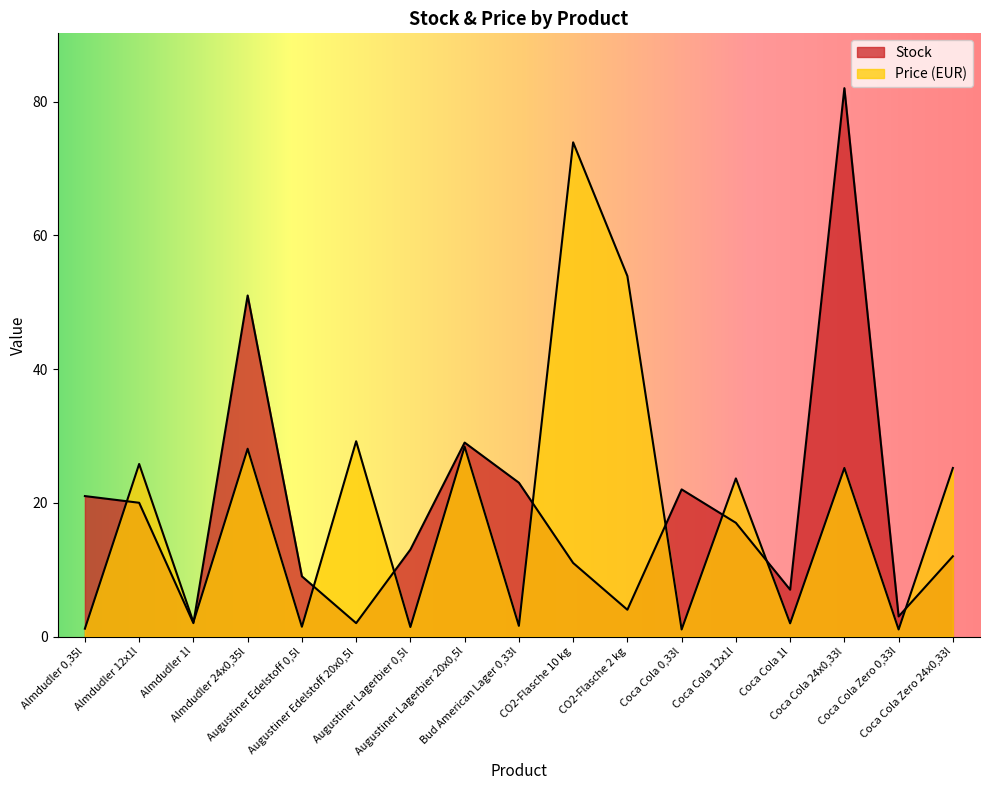

What is the sum of the Price values at Almdudler 24x0,35l and CO2-Flasche 2 kg?

82.0